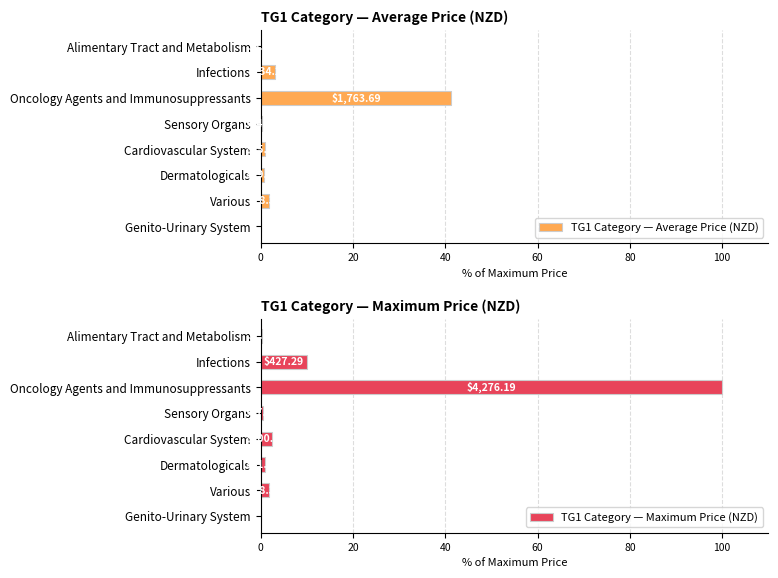

What position from the left is Oncology Agents and Immunosuppressants?

3